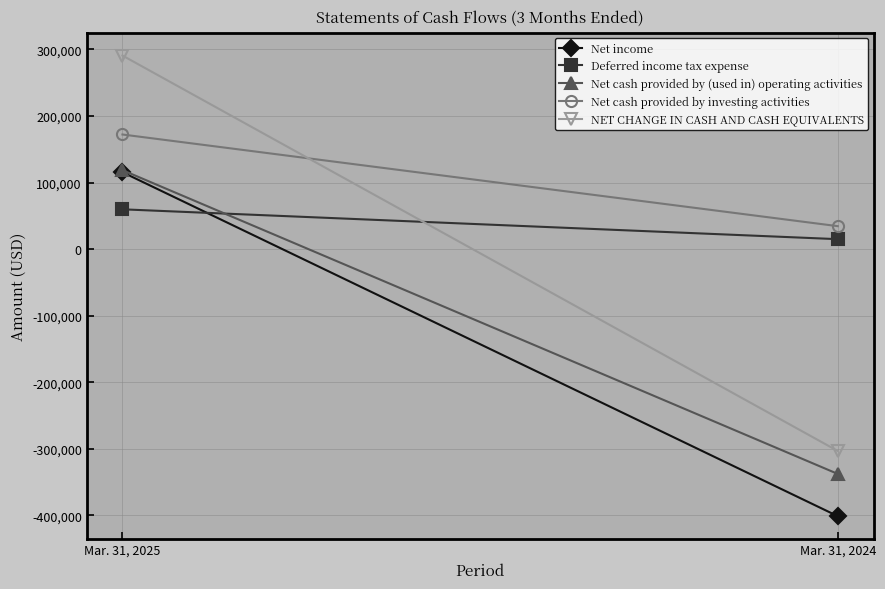

Which category has the highest value in the Deferred income tax expense series?

Mar. 31, 2025